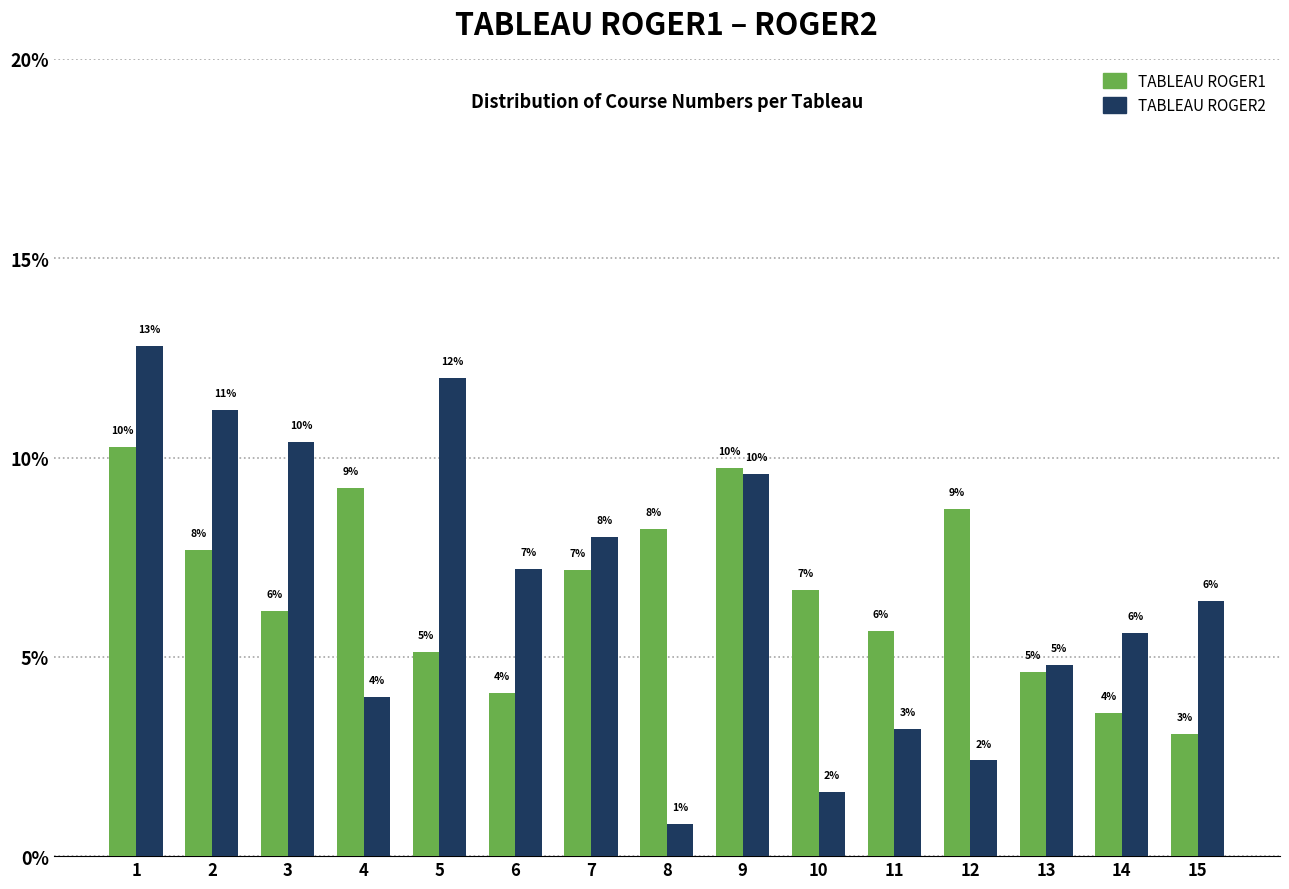

How many bars are there in each group?

2